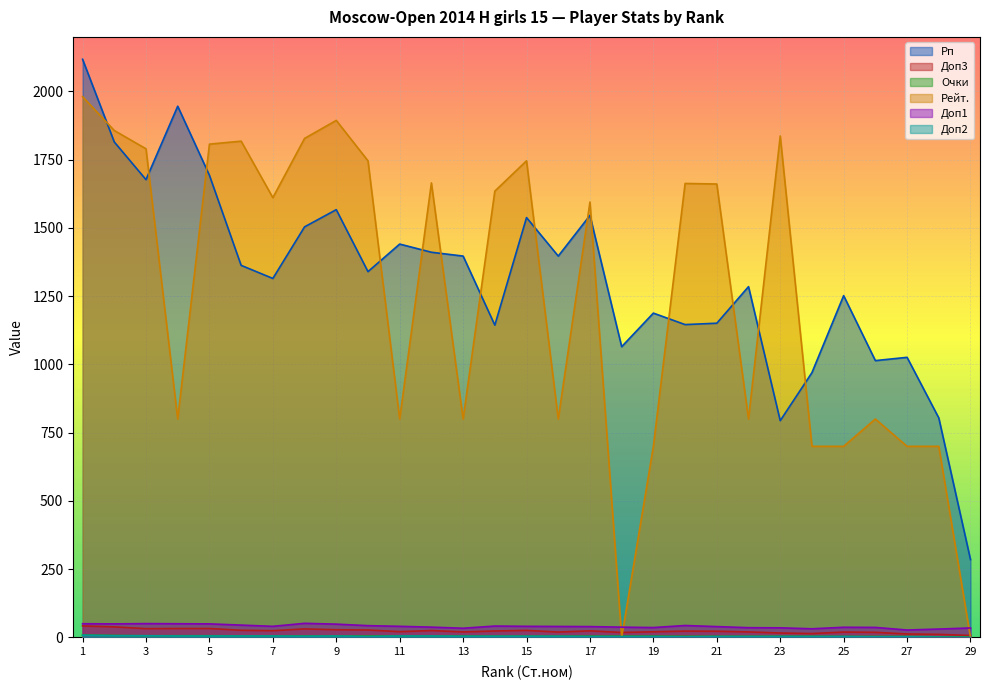

At which category is the sum across all series the highest?

1